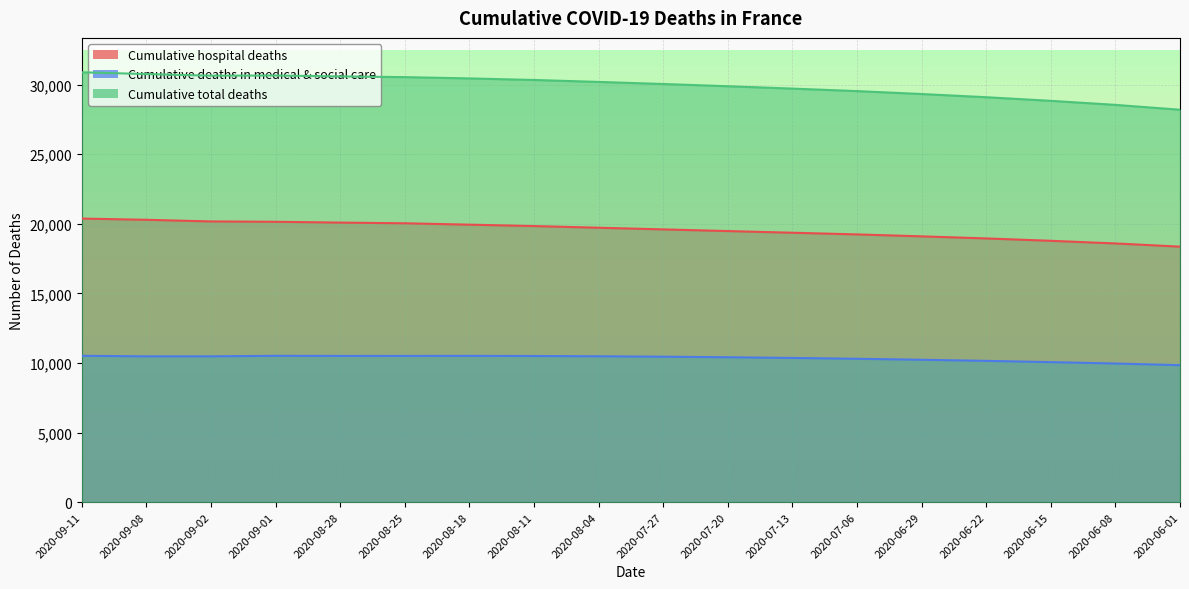

Rank the series by their average value, from lowest to highest.

Cumulative deaths in medical & social care, Cumulative hospital deaths, Cumulative total deaths